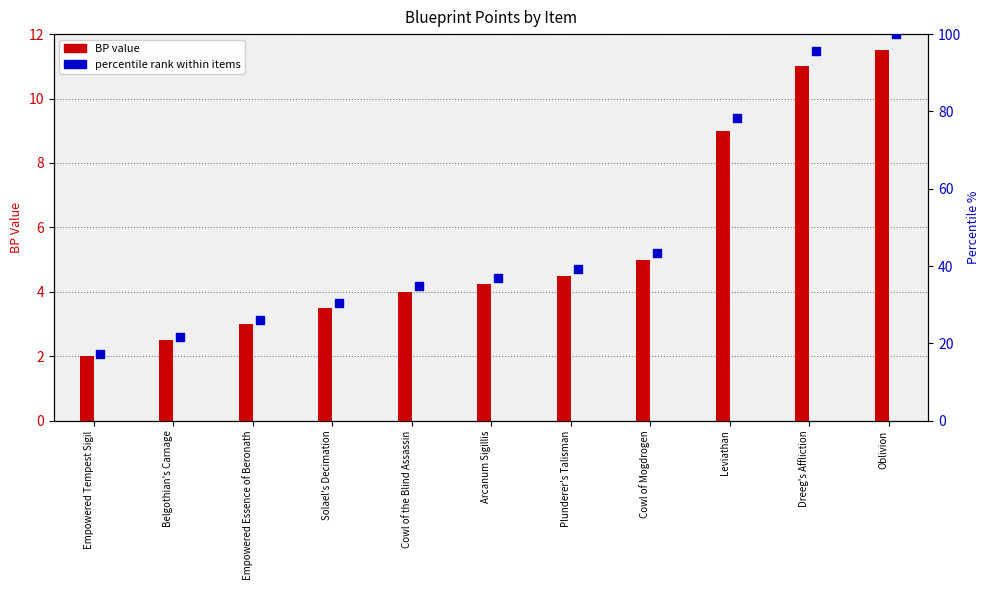

At which category is the sum across all series the highest?

Oblivion